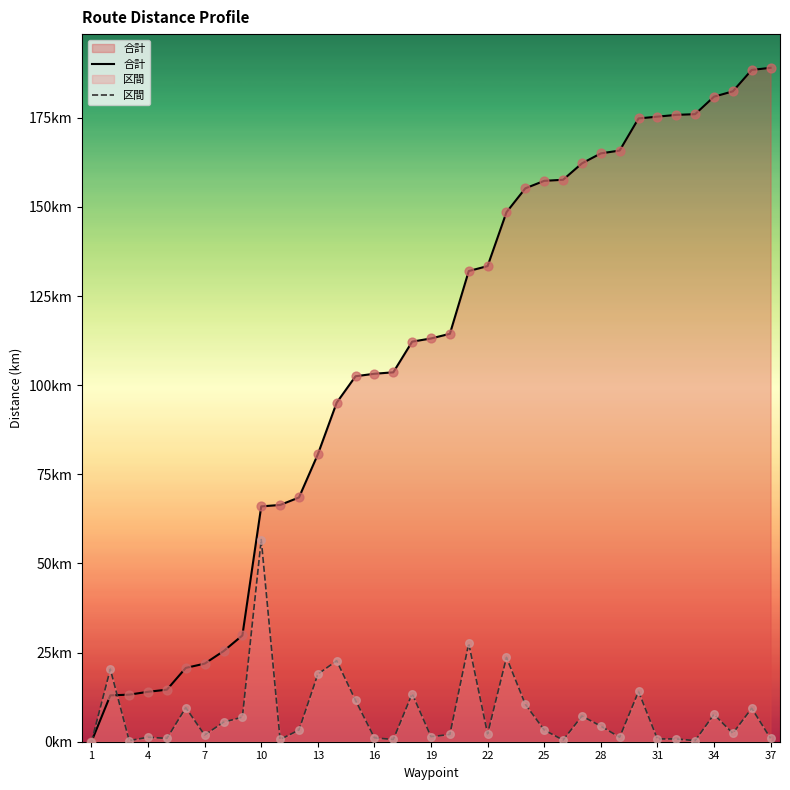

Which series reaches the minimum Y coordinate?

合計